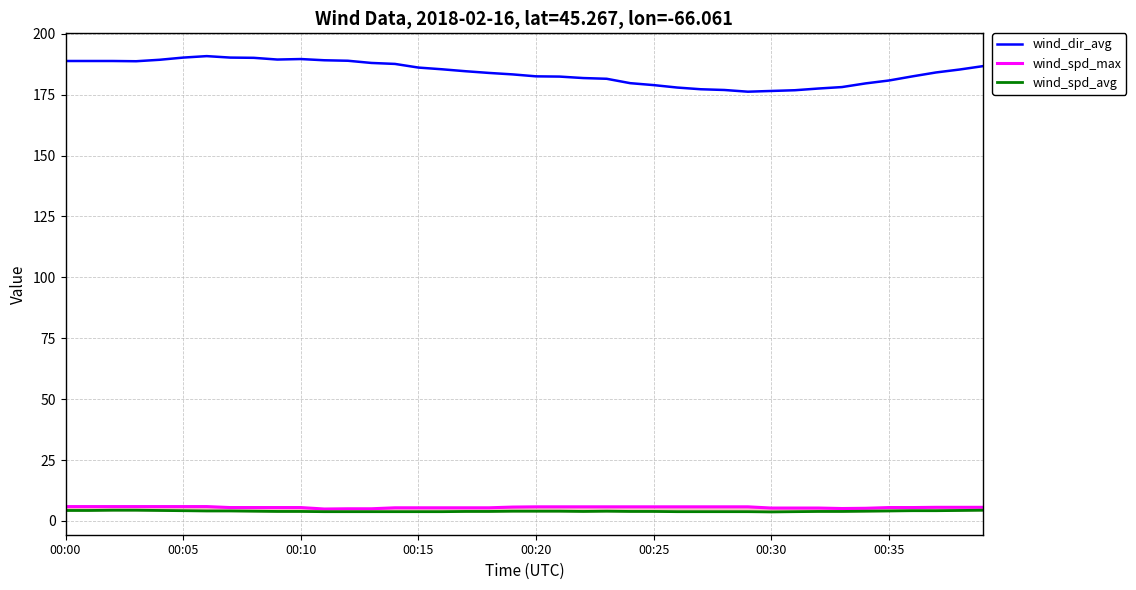

List the labels in order of wind_spd_avg value, largest first.

00:10, 00:15, 39, 00:00, 00:05, 00:20, 38, 00:25, 36, 37, 00:30, 00:35, 35, 8, 19, 20, 21, 23, 34, 9, 10, 17, 18, 22, 24, 25, 32, 33, 11, 12, 13, 14, 15, 16, 26, 27, 28, 29, 31, 30